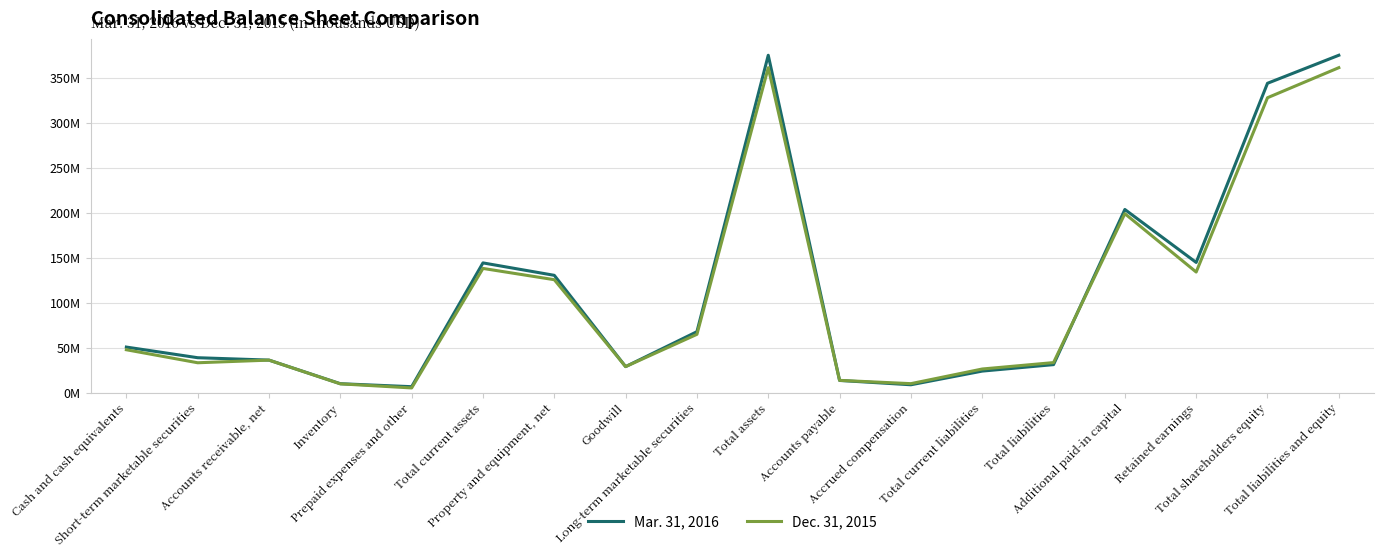

Which has a higher value, Retained earnings or Inventory?

Retained earnings